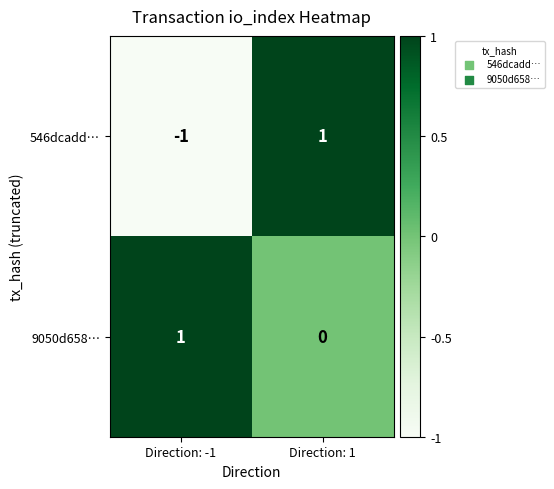

At which category is the sum across all series the highest?

Direction: 1